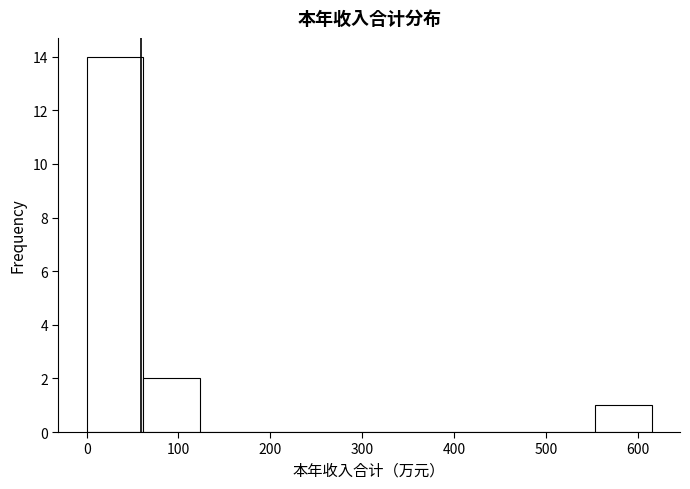

Which range on the x-axis has the tallest bar?

0 to 60